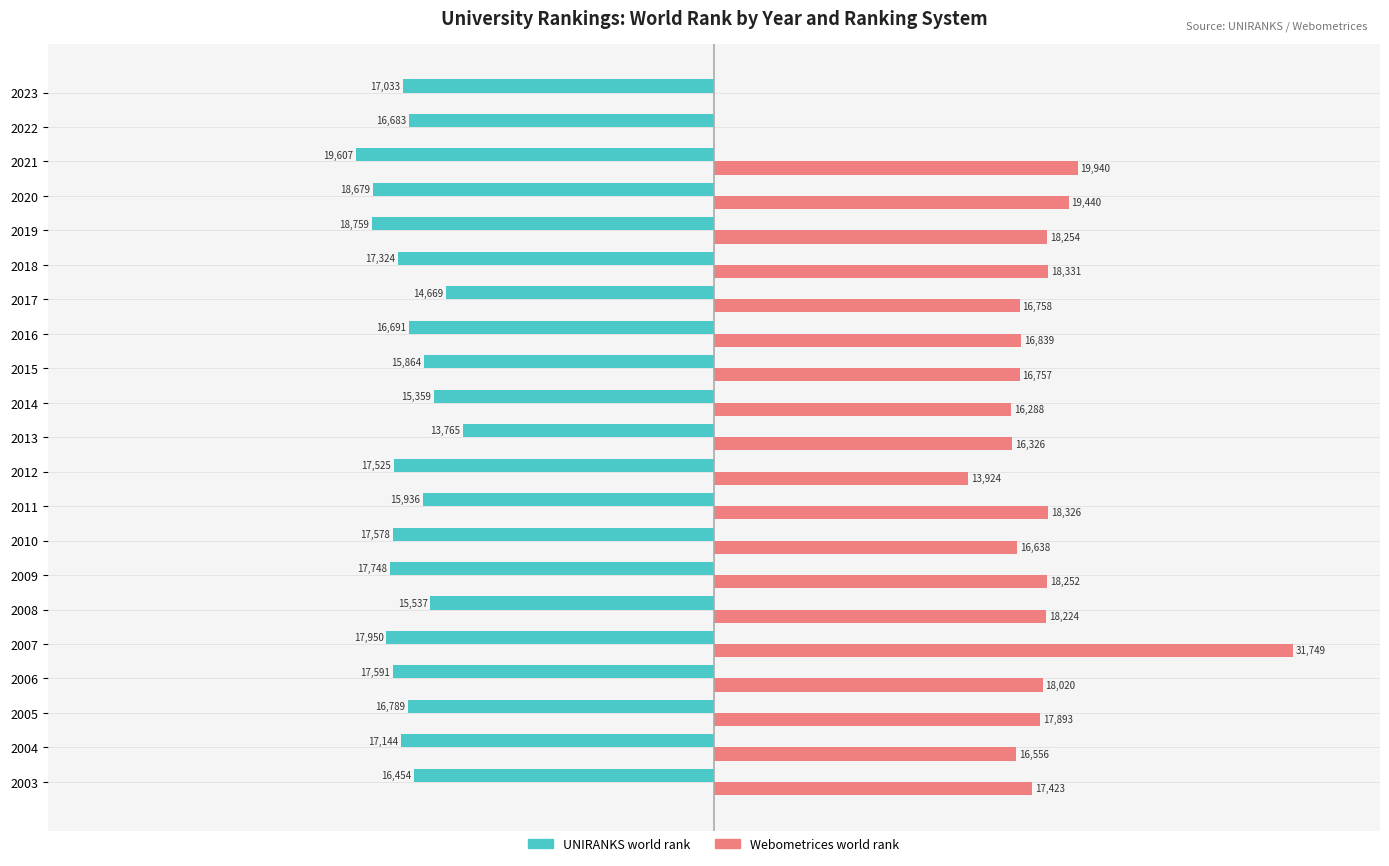

What are all the series names shown in the legend?

UNIRANKS world rank, Webometrices world rank